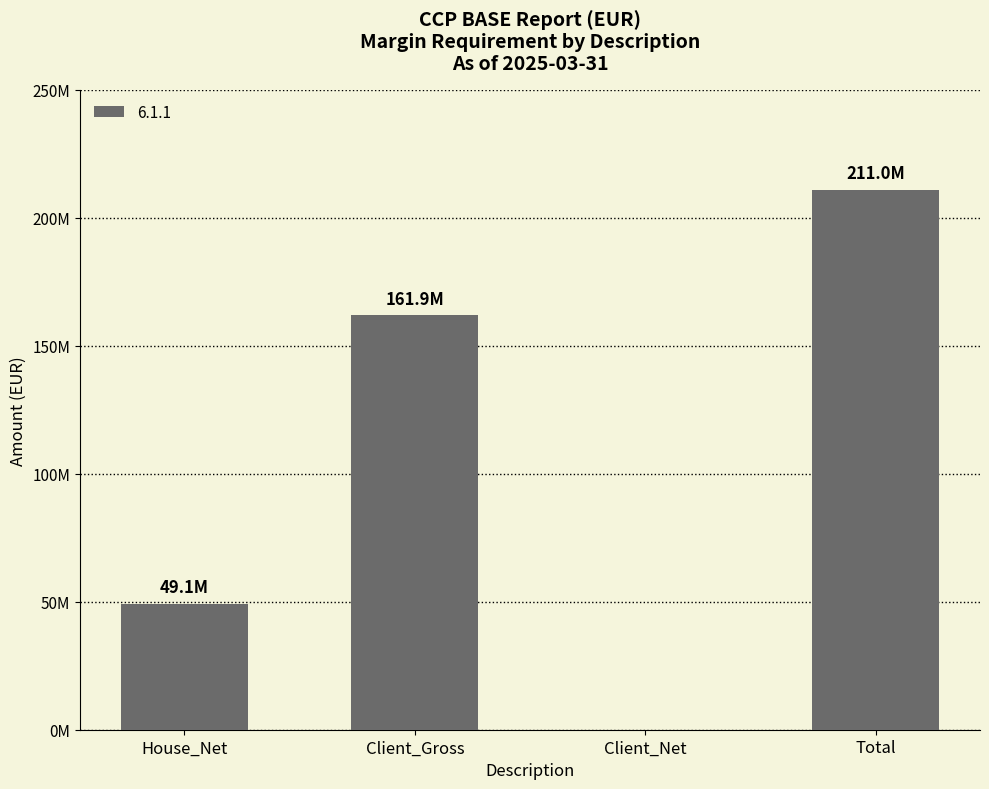

What is the value of the 2nd bar from the left?

161858960.8